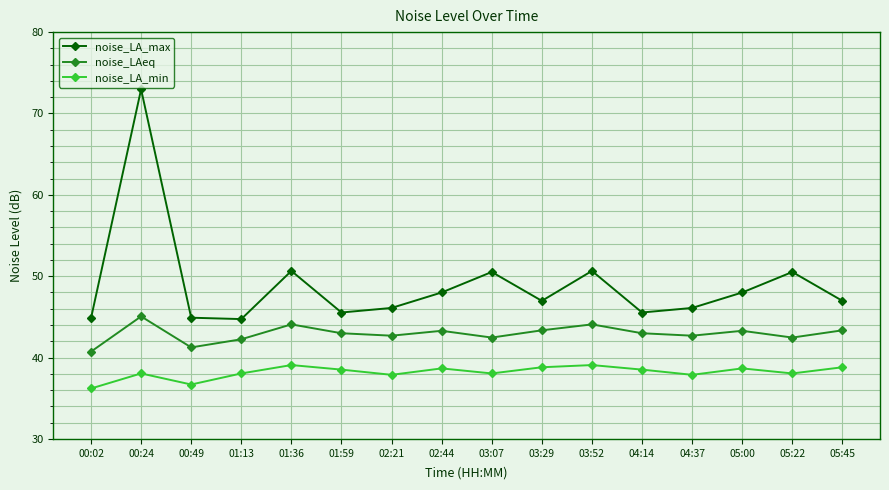

Where does the noise_LA_max series first go above 46?

00:24